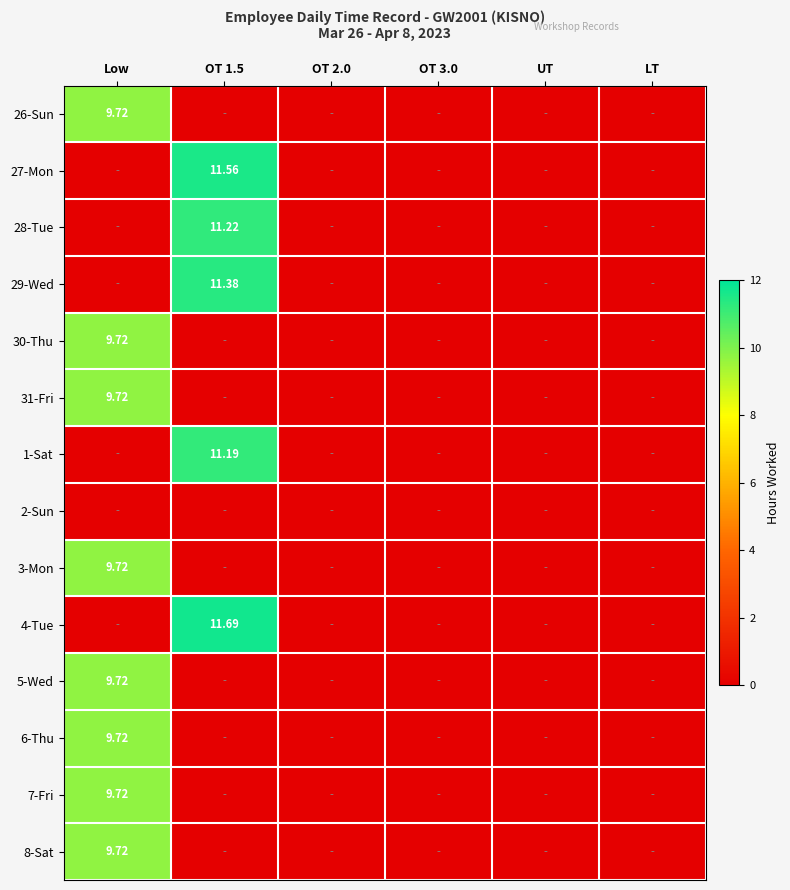

At Low, list the series in order from largest to smallest.

26-Sun, 30-Thu, 31-Fri, 3-Mon, 5-Wed, 6-Thu, 7-Fri, 8-Sat, 27-Mon, 28-Tue, 29-Wed, 1-Sat, 2-Sun, 4-Tue